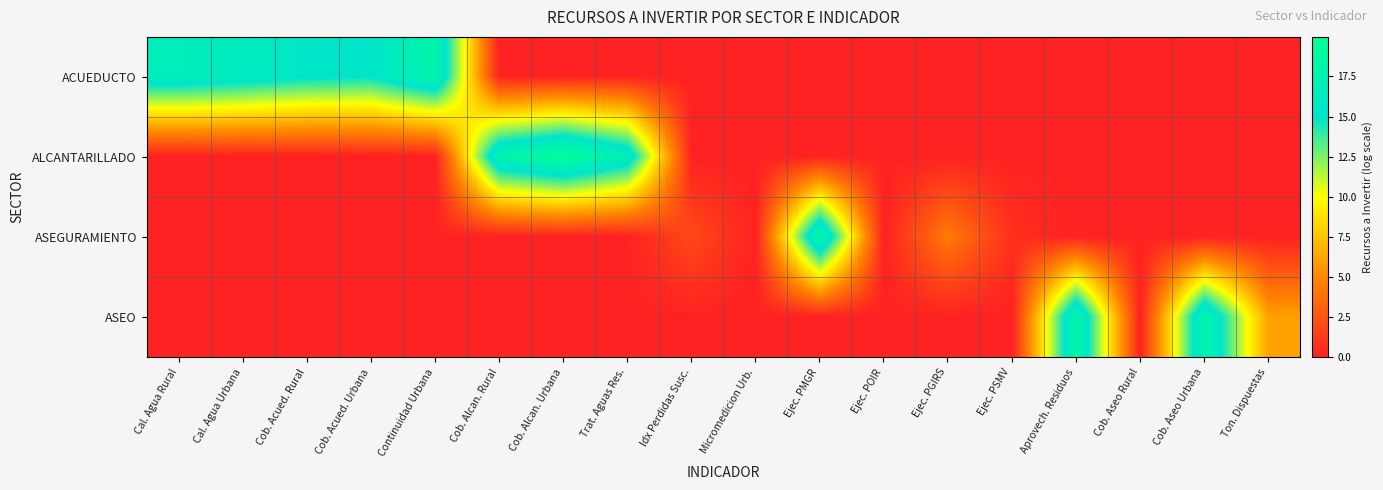

Rank the series by their maximum value, from highest to lowest.

ALCANTARILLADO, ASEGURAMIENTO, ASEO, ACUEDUCTO